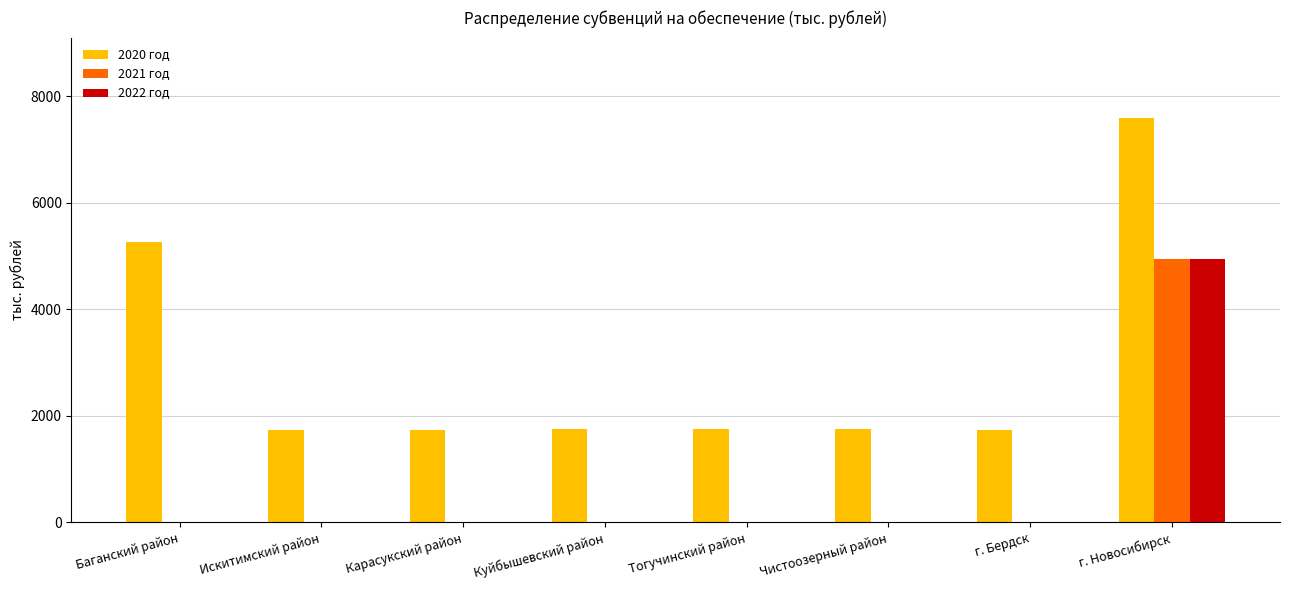

Which label corresponds to the largest value in the chart?

г. Новосибирск